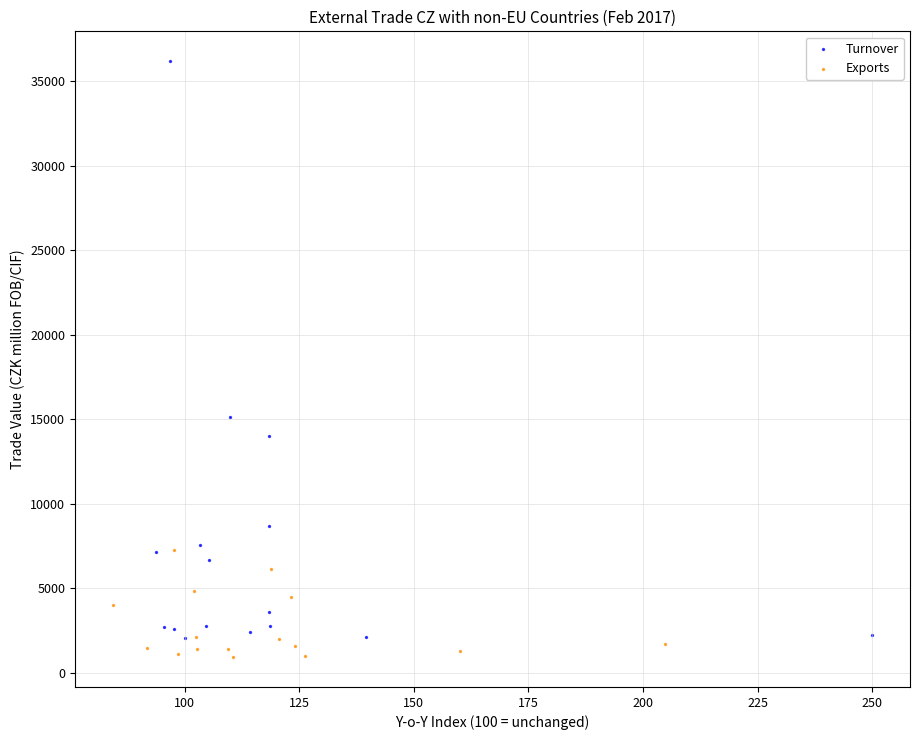

Which series has the largest Y range (max minus min)?

Turnover